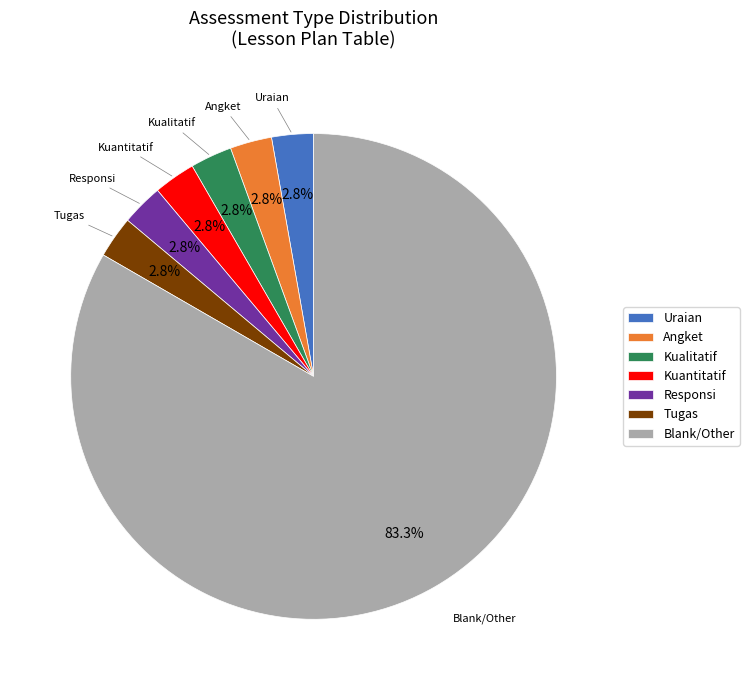

How many segments does this pie chart have?

7